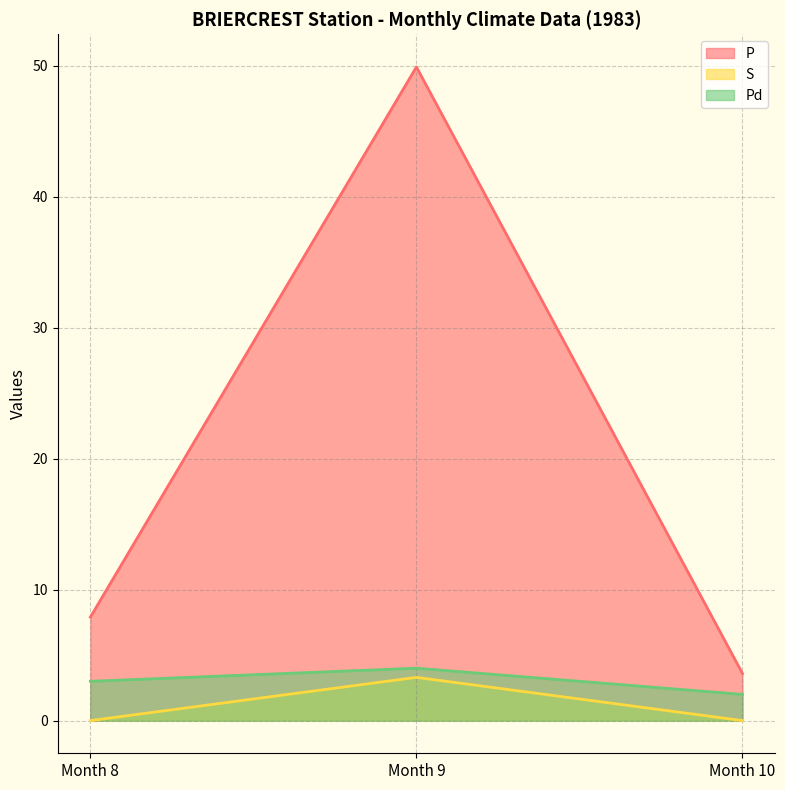

What is the difference between the highest and lowest values at Month 9?

46.6